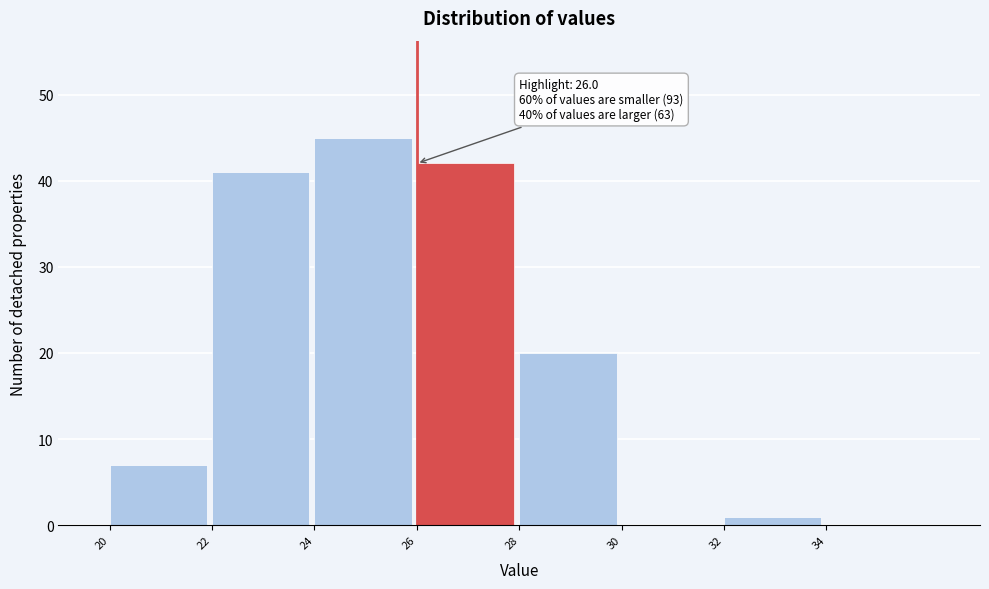

Which range on the x-axis has the tallest bar?

24 to 26